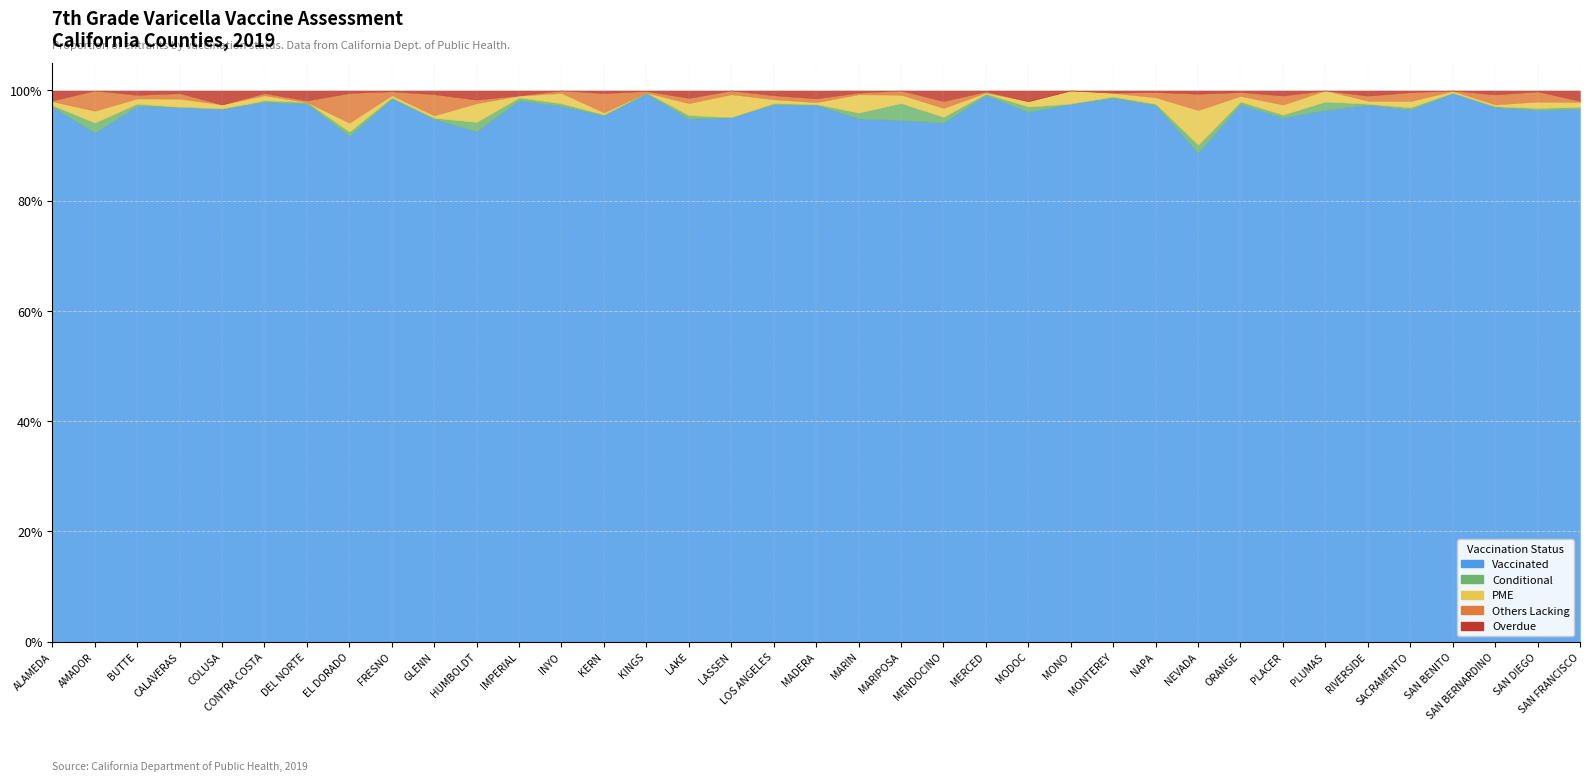

What position from the right is NAPA?

11